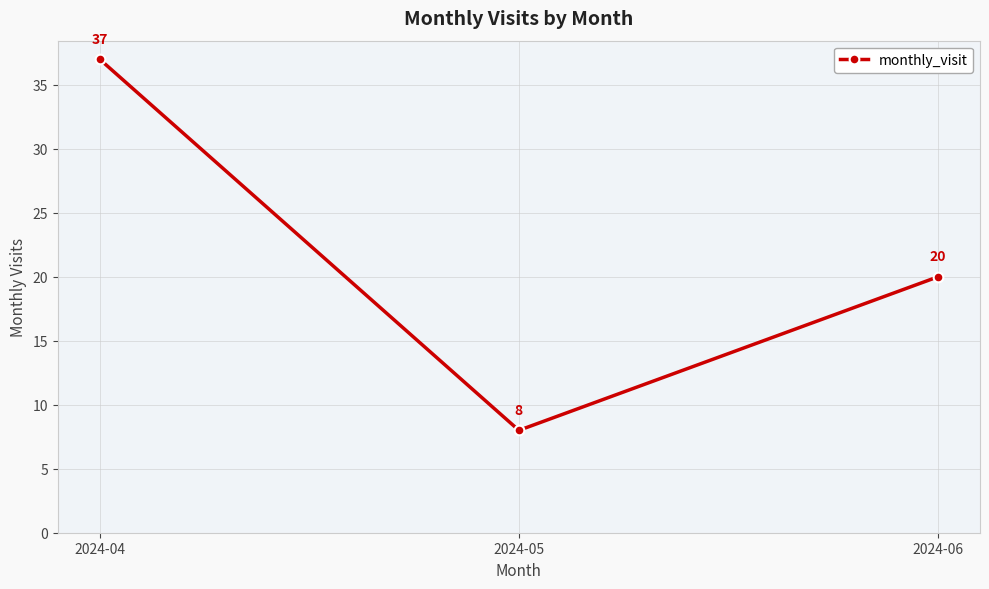

What is the difference between the values at 2024-04 and 2024-05?

29